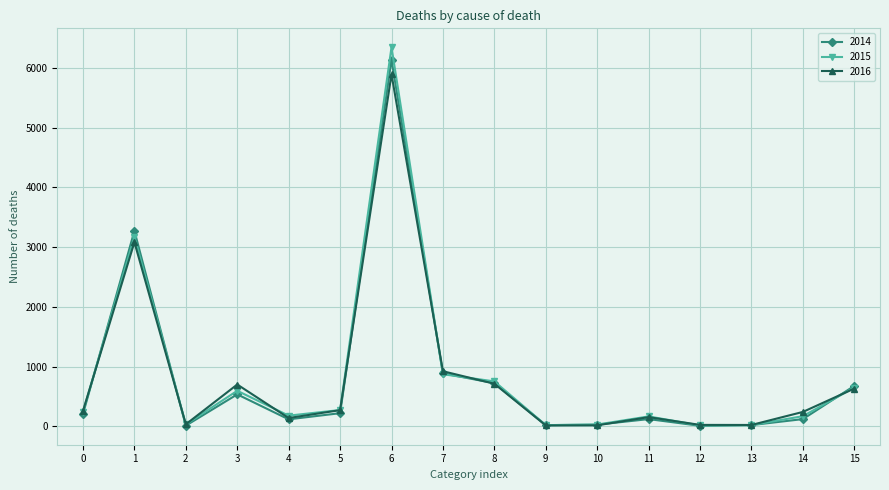

What is the difference between the maximum and minimum values in the 2015 series?

6329